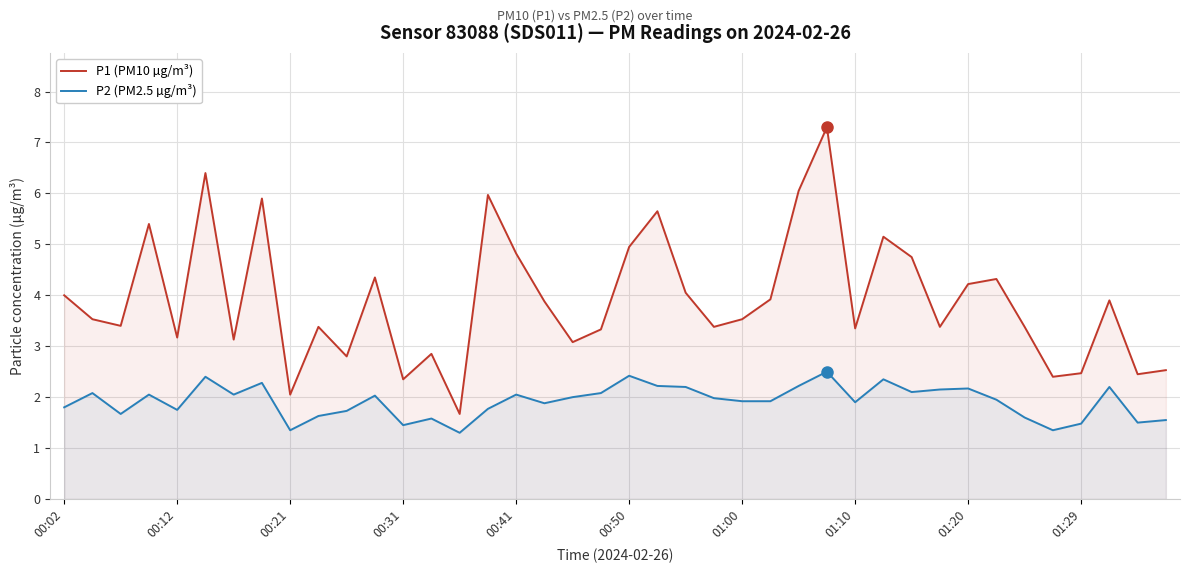

Rank the series by their average value, from highest to lowest.

P1 (PM10 µg/m³), P2 (PM2.5 µg/m³)